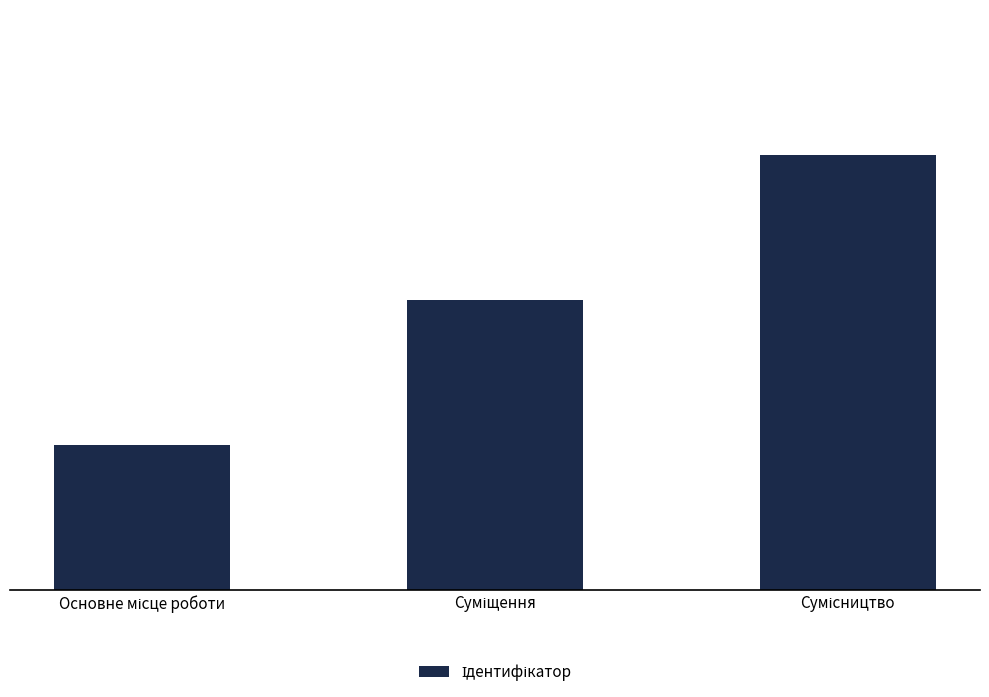

What is the sum of all values?

6